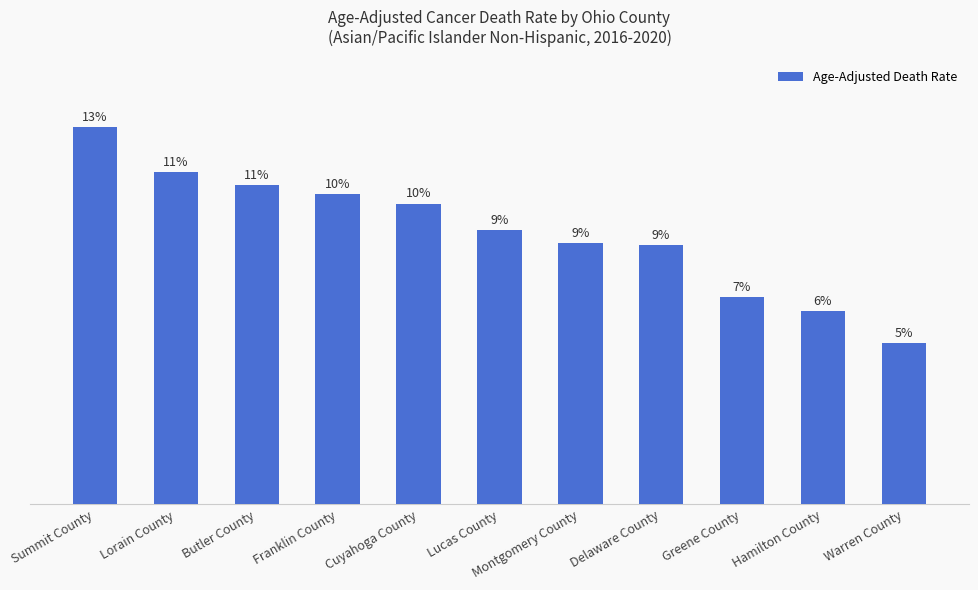

True or false: the data shows 91.2 at Cuyahoga County.

True